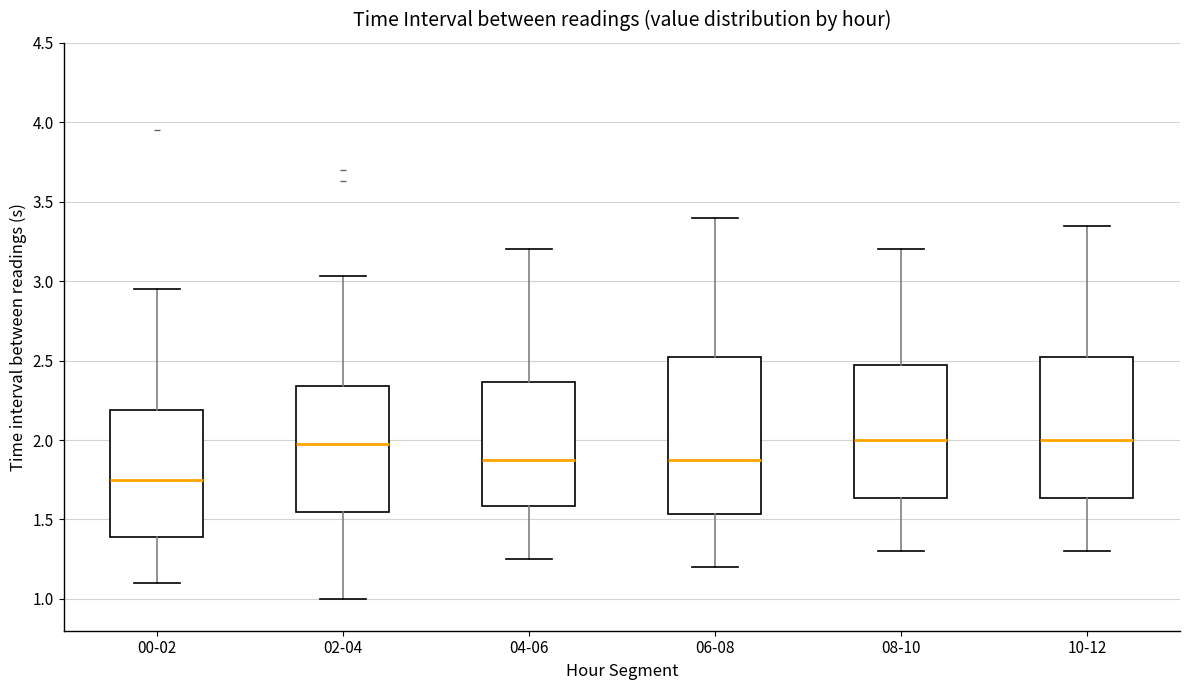

Where does the median line of the box for 08-10 sit on the y-axis? The values are not printed on the chart, so give them approximately, as read against the axis.

2.00